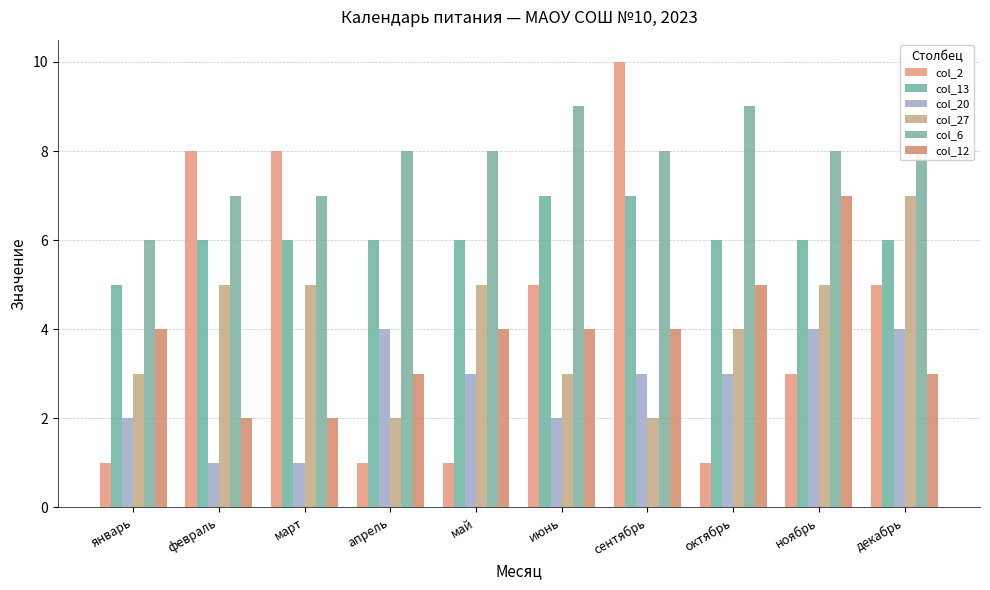

What is the approximate value of col_20 at сентябрь?

3